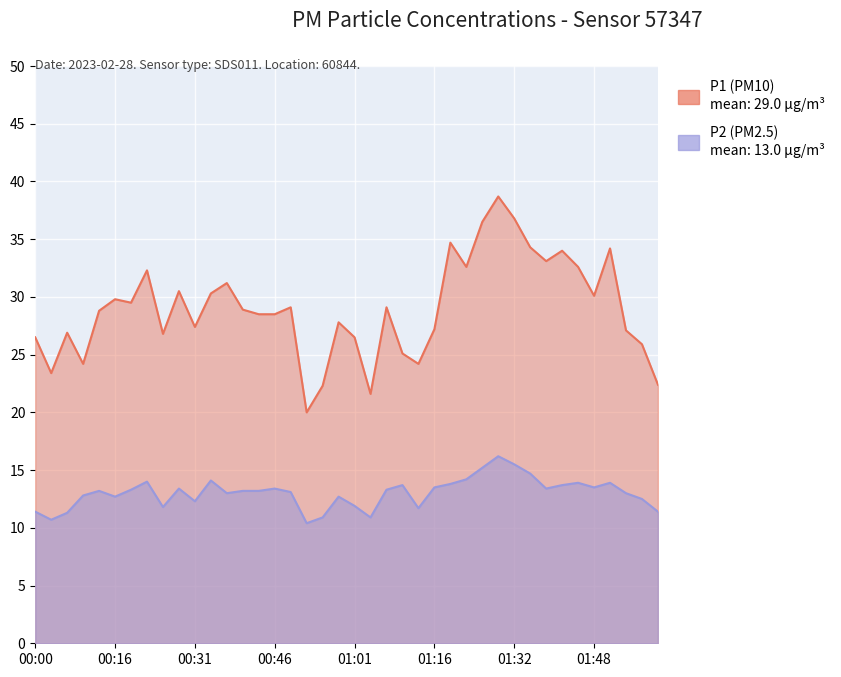

At which category does P1 reach its first local valley?

00:03